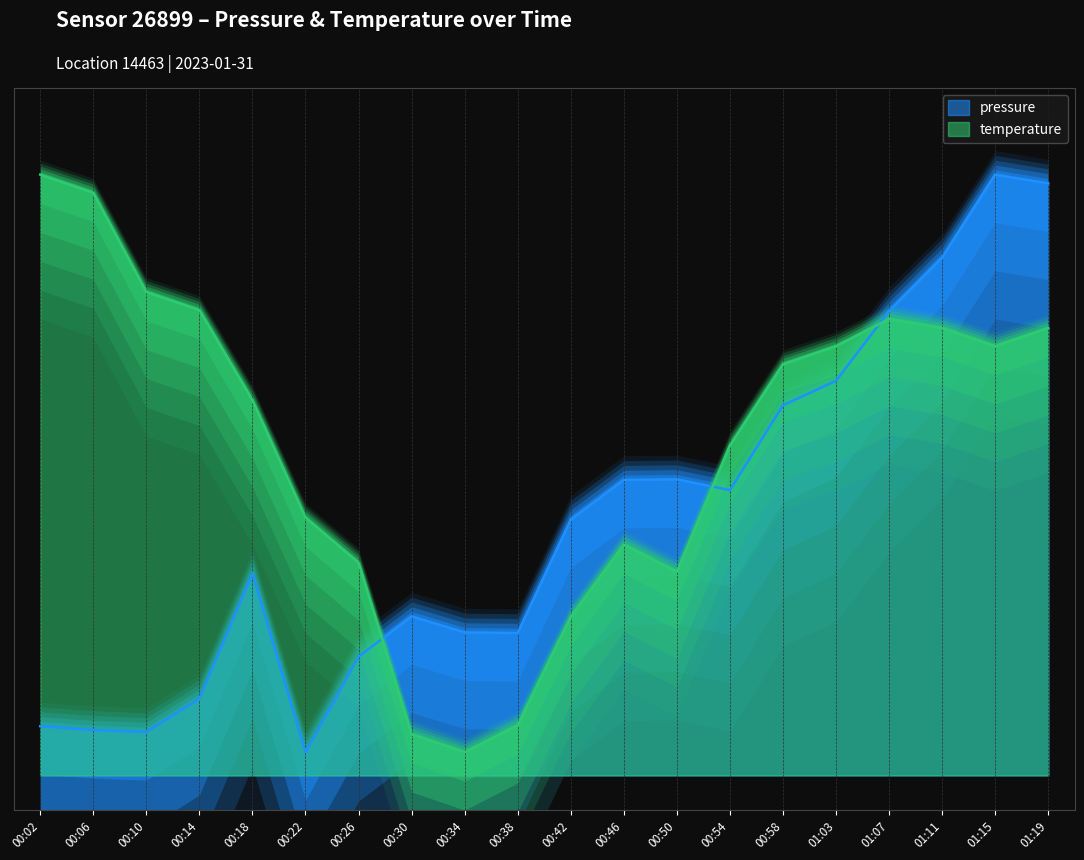

Is it true that pressure equals 98808.9 at 00:38?

True